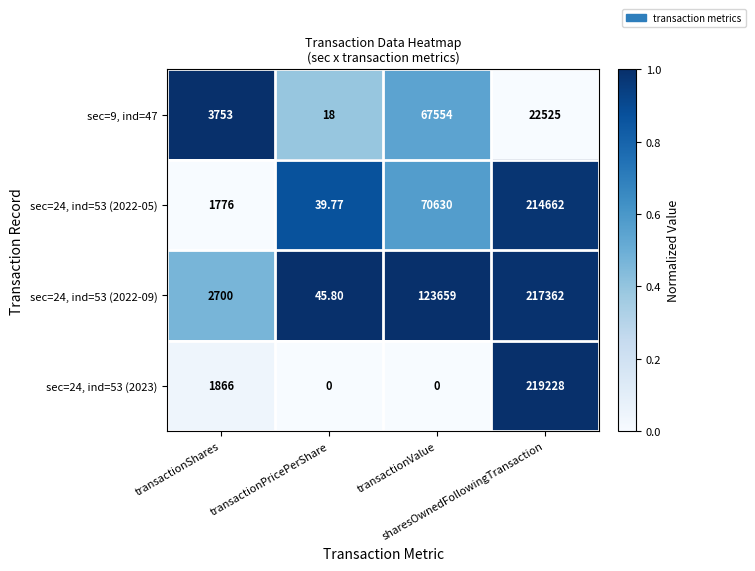

What is the total value across all series at sharesOwnedFollowingTransaction?

673777.0